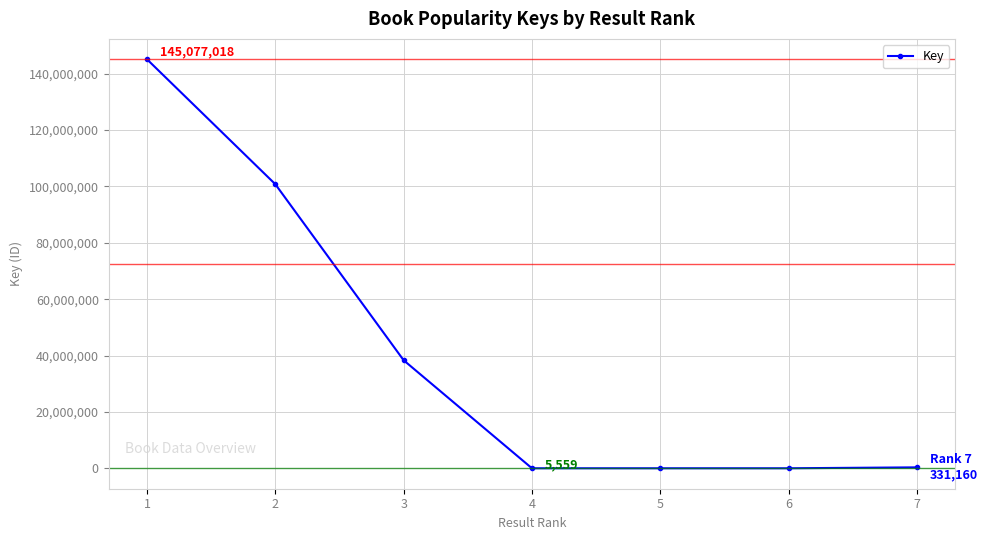

How many values are below 331160?

3